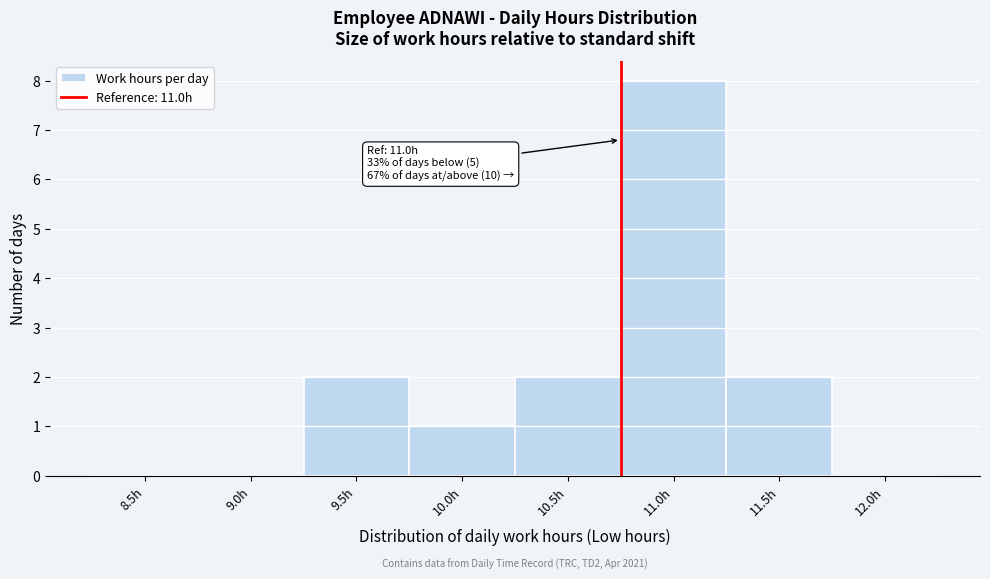

Reading right to left, list all the values displayed in this chart.

12.0h=0	11.5h=2	11.0h=8	10.5h=2	10.0h=1	9.5h=2	9.0h=0	8.5h=0